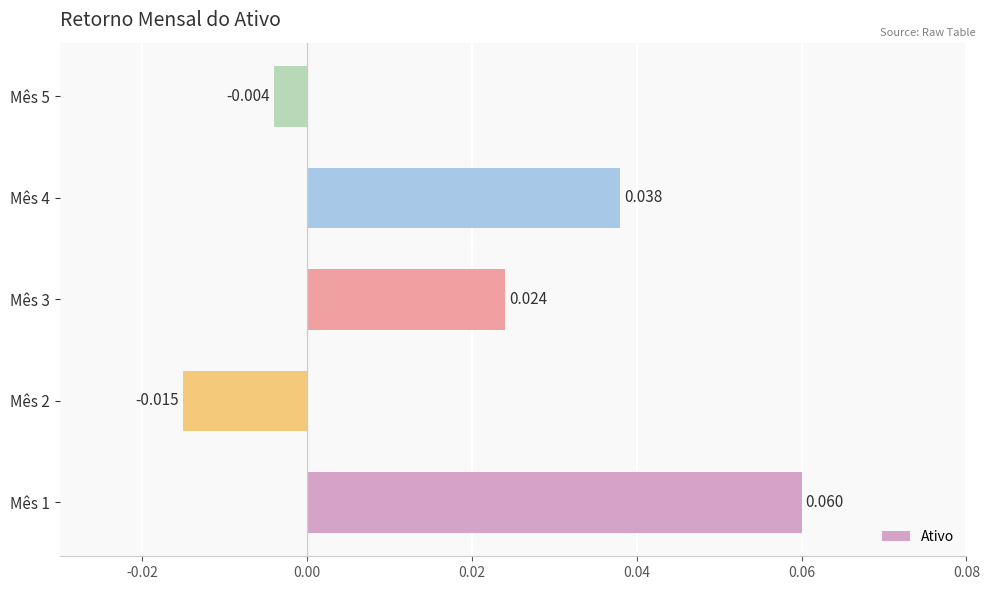

At which category does the chart reach its peak across all series?

Mês 1